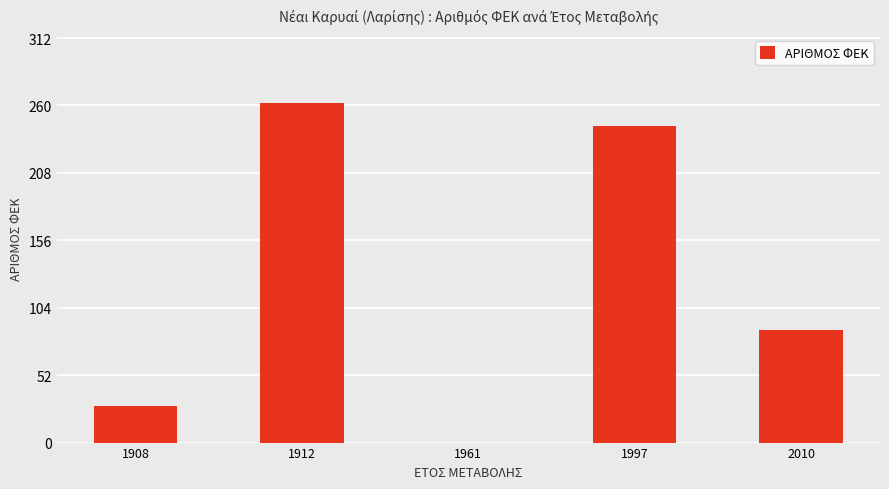

Reading right to left, transcribe all the data shown in this chart.

2010=87	1997=244	1961=0	1912=262	1908=28